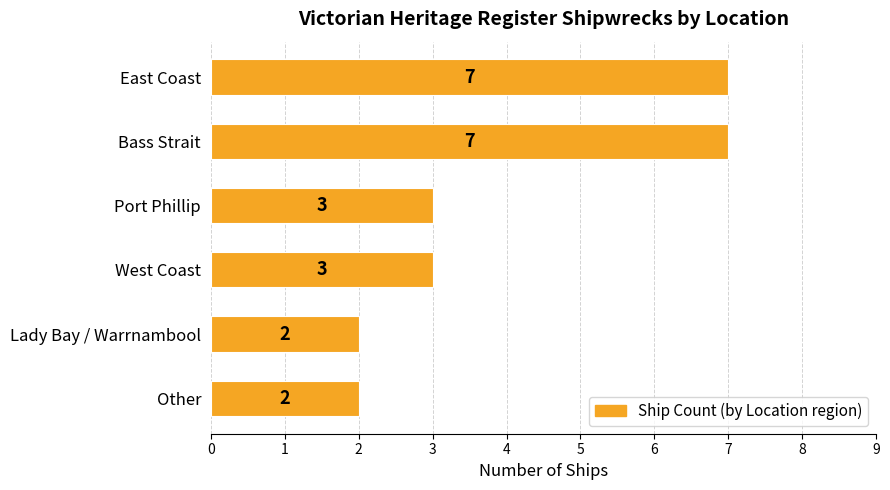

What is the greatest value displayed?

7